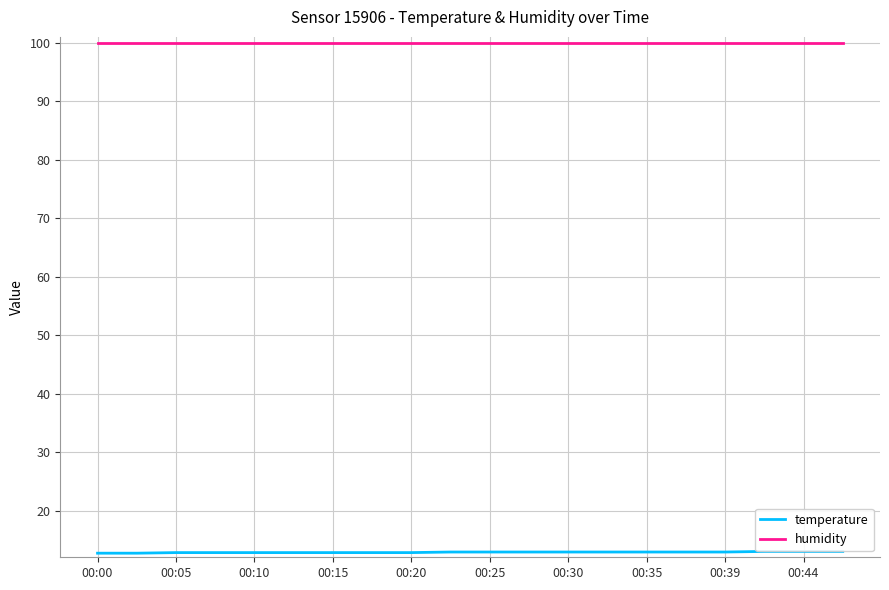

What is the maximum value shown in the chart?

99.9